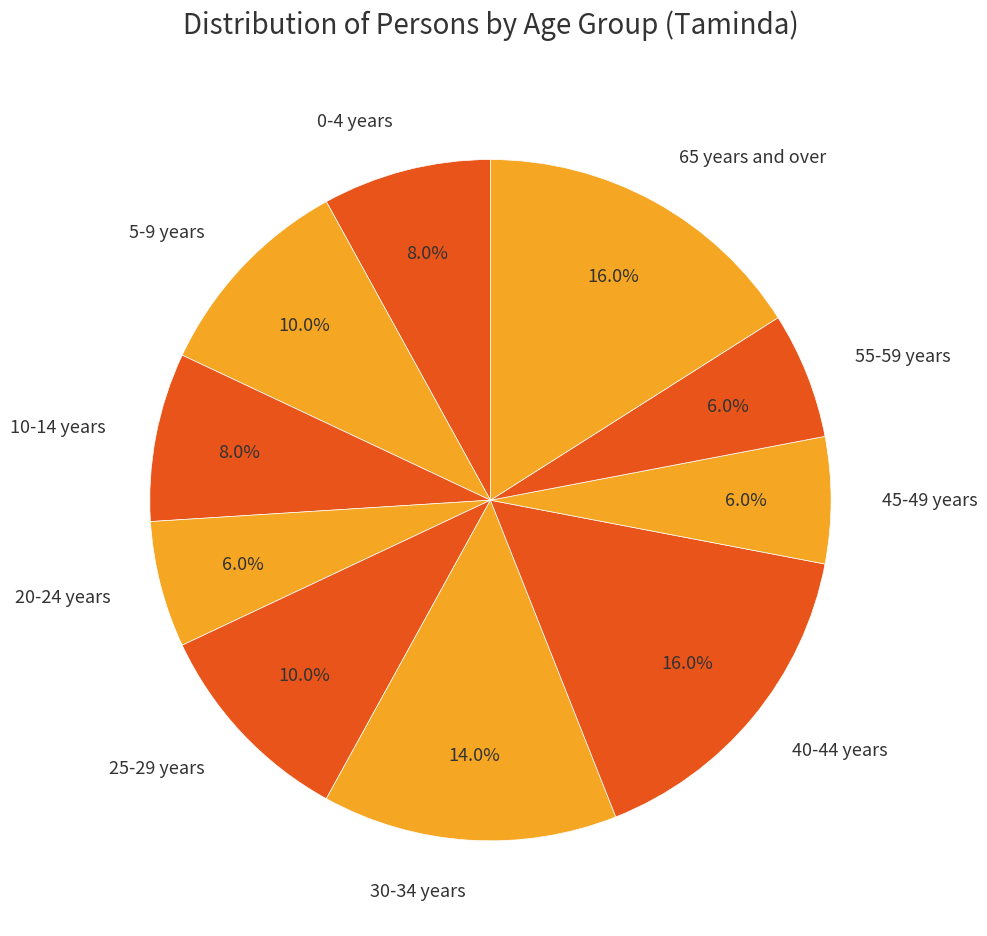

Does 10-14 years account for over 50% of the chart?

No